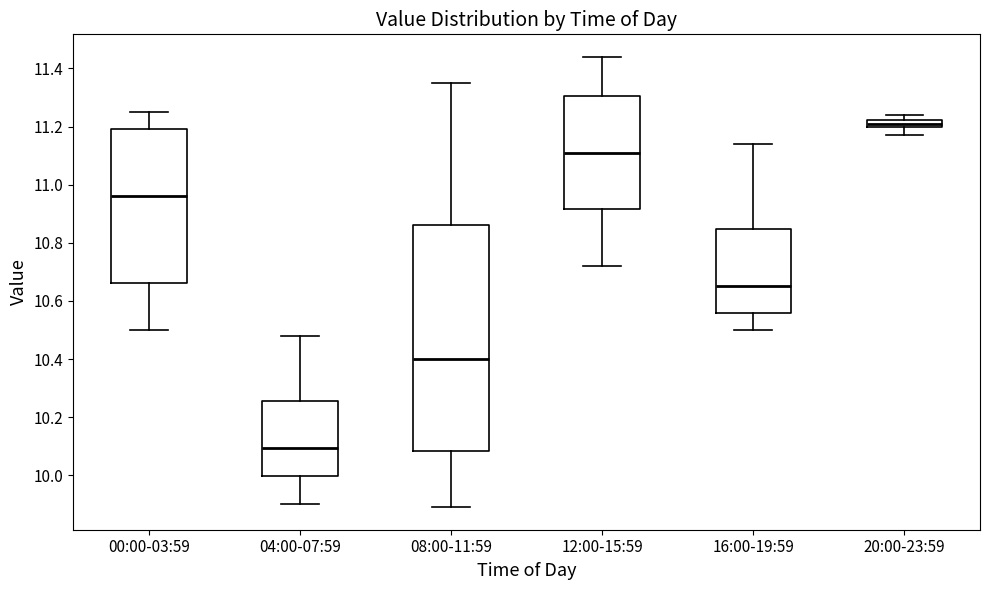

Which box is the tallest, from its lower edge to its upper edge?

08:00-11:59